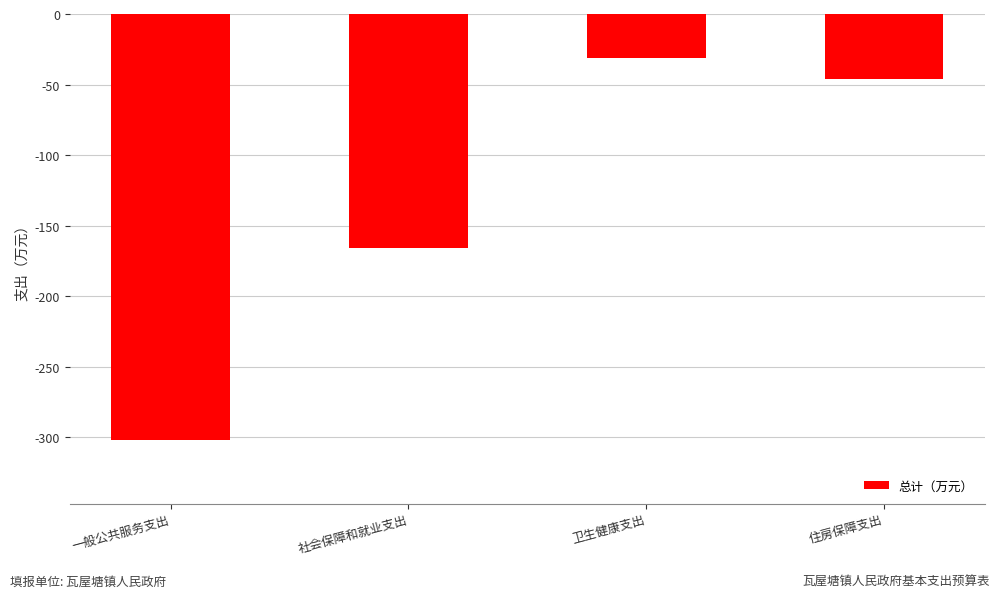

The value at 住房保障支出 is -10.1. True or false?

False